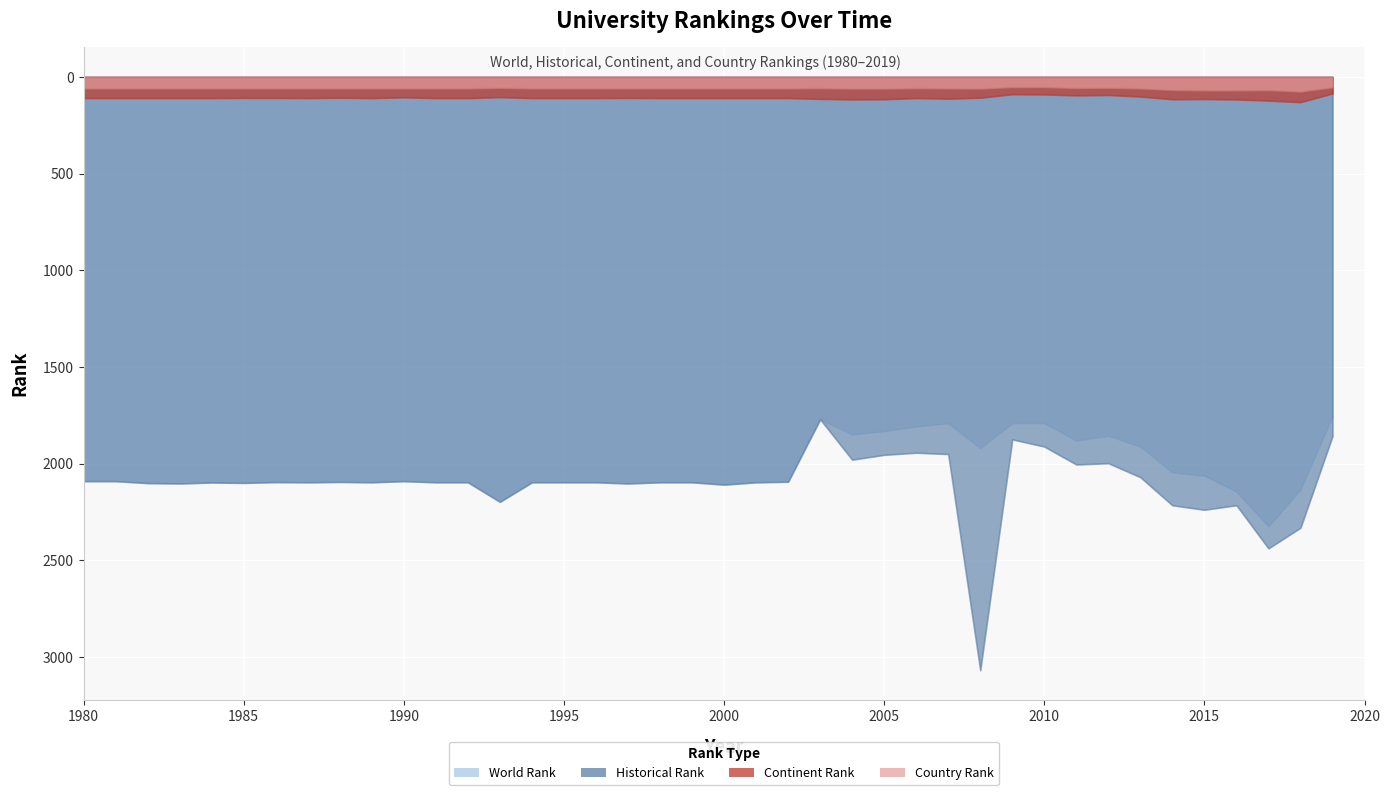

Which series has the largest range (max minus min)?

historical rank